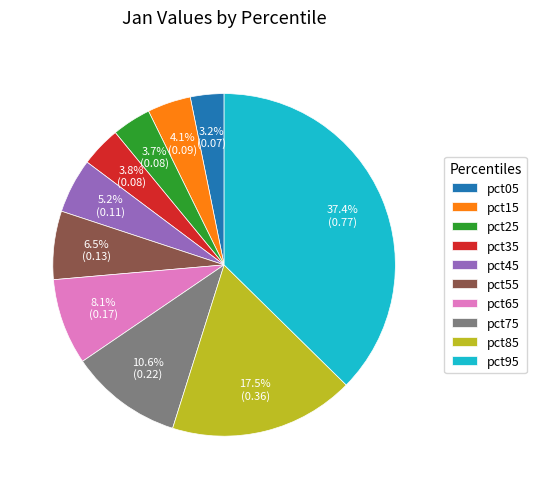

To the nearest percent, what percentage of the pie is pct45?

5%